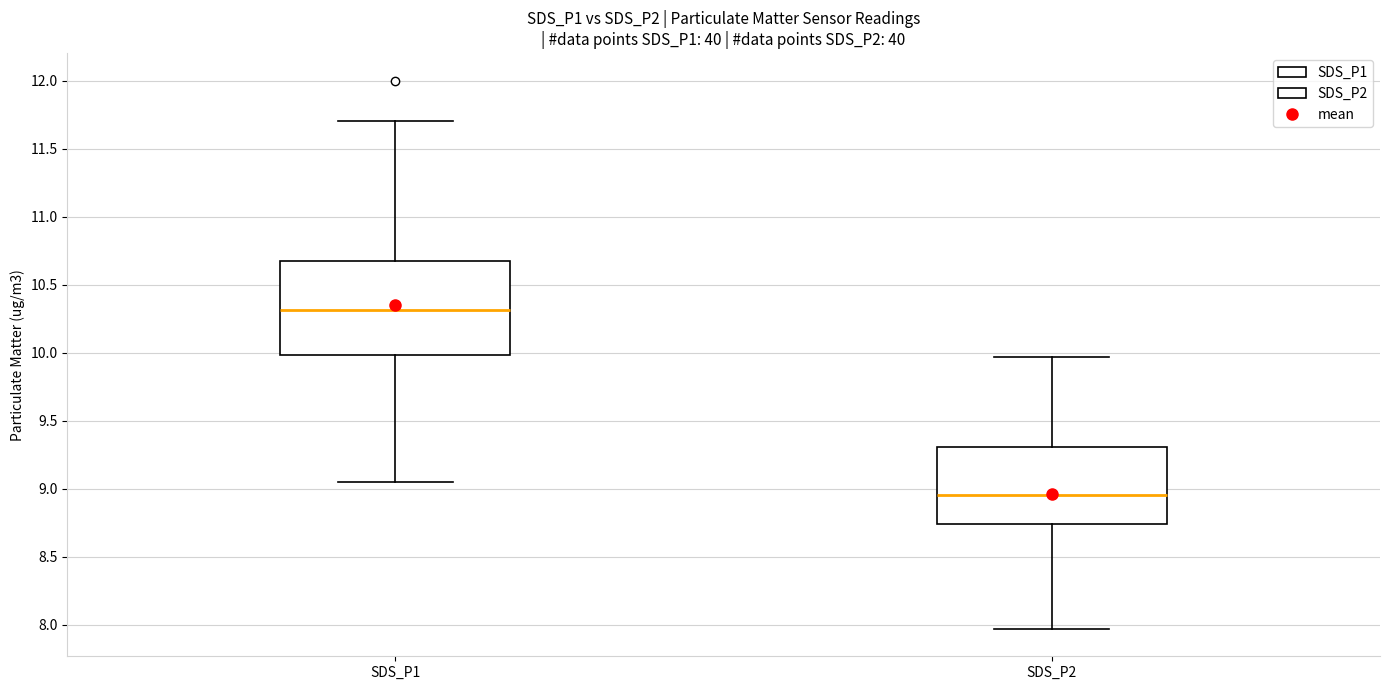

Which box has the lowest median line?

SDS_P2